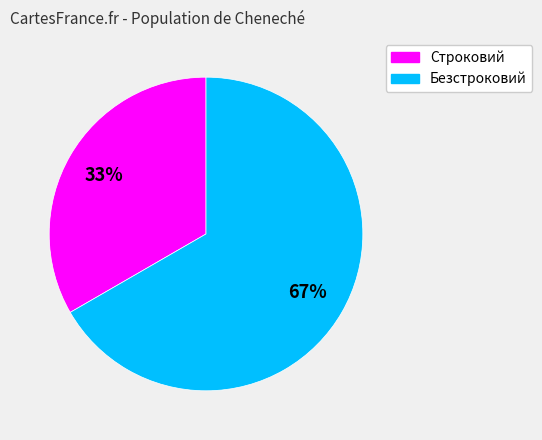

Which category accounts for the majority?

Безстроковий